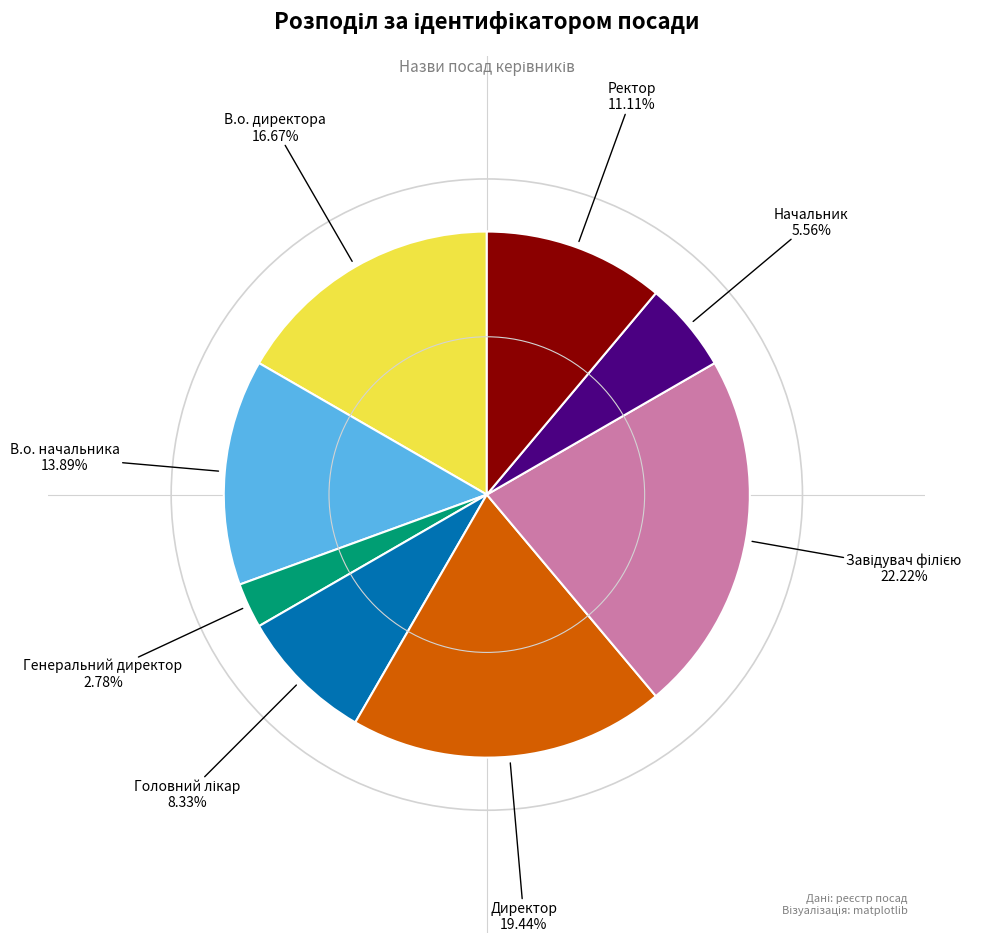

How many slices are in this pie chart?

8